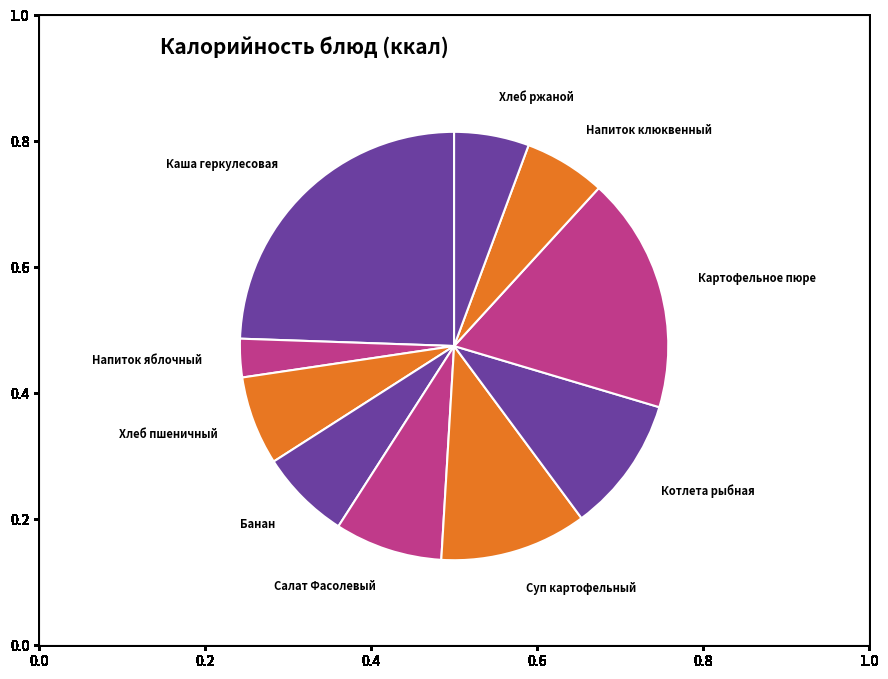

Is it true that Суп картофельный is 11% of the pie?

True